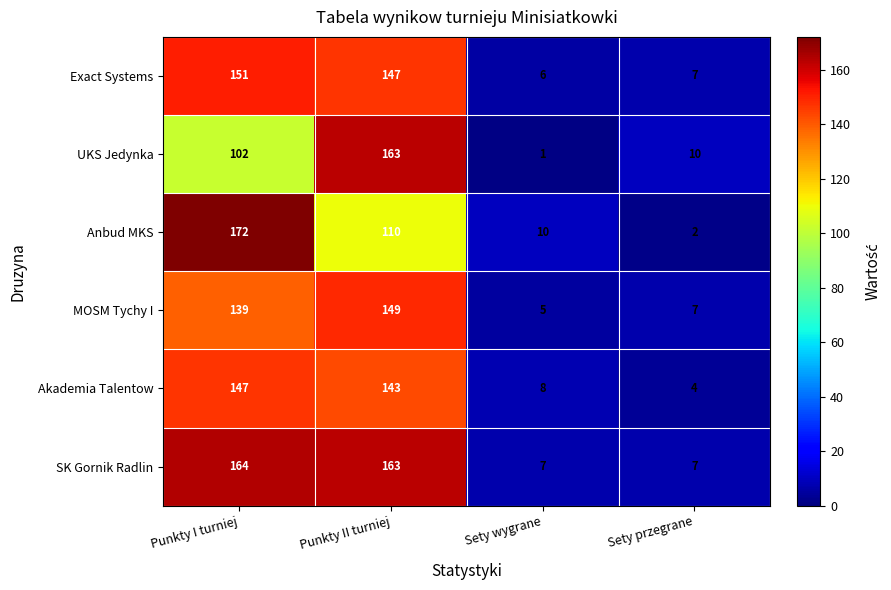

Rank the categories by Akademia Talentow value from lowest to highest.

Sety przegrane, Sety wygrane, Punkty II turniej, Punkty I turniej